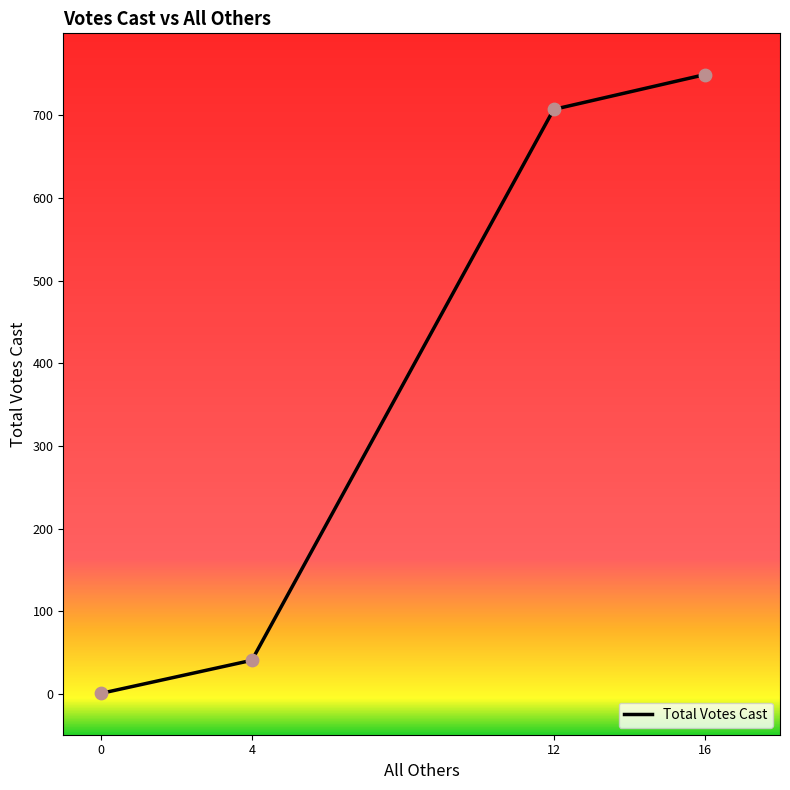

Which has a higher value, 0 or 16?

16